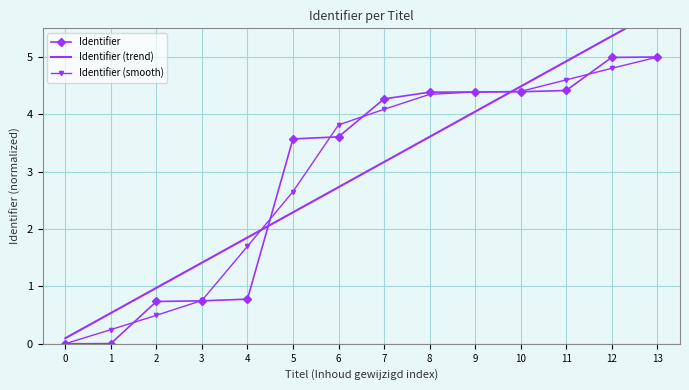

At 6, list the series in order from smallest to largest.

Identifier (trend), Identifier, Identifier (smooth)